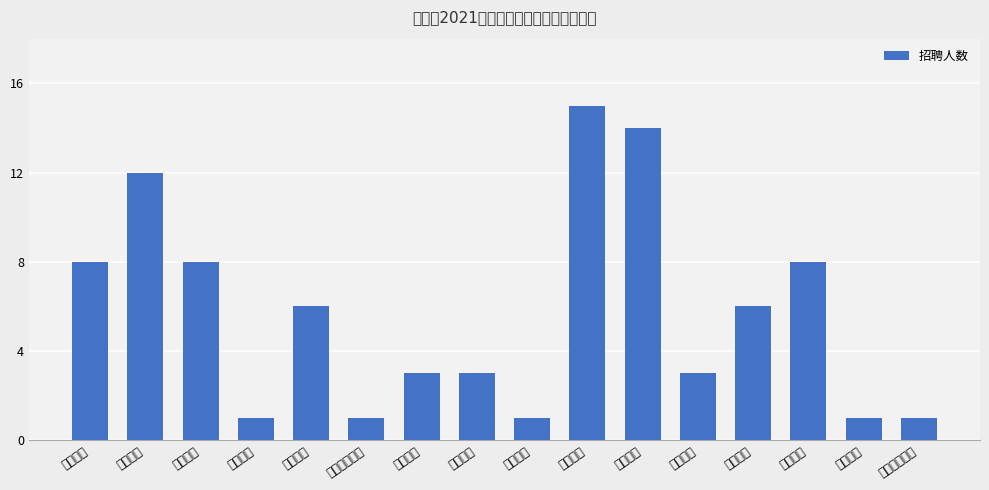

How many values are between 1 and 8?

13